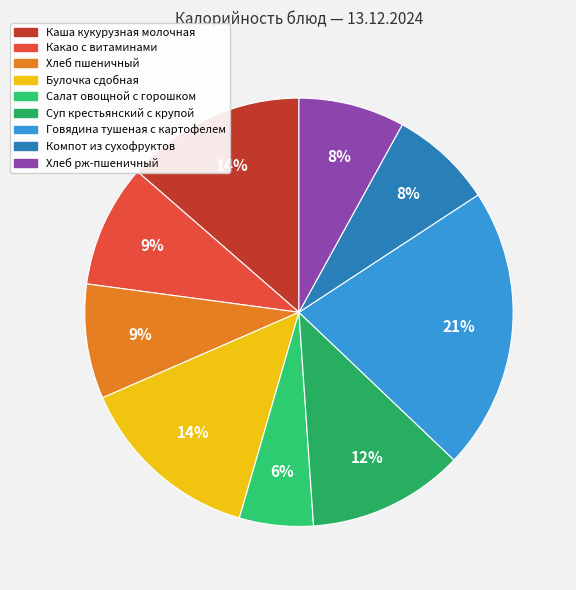

Which slice is the smallest?

Салат овощной с горошком